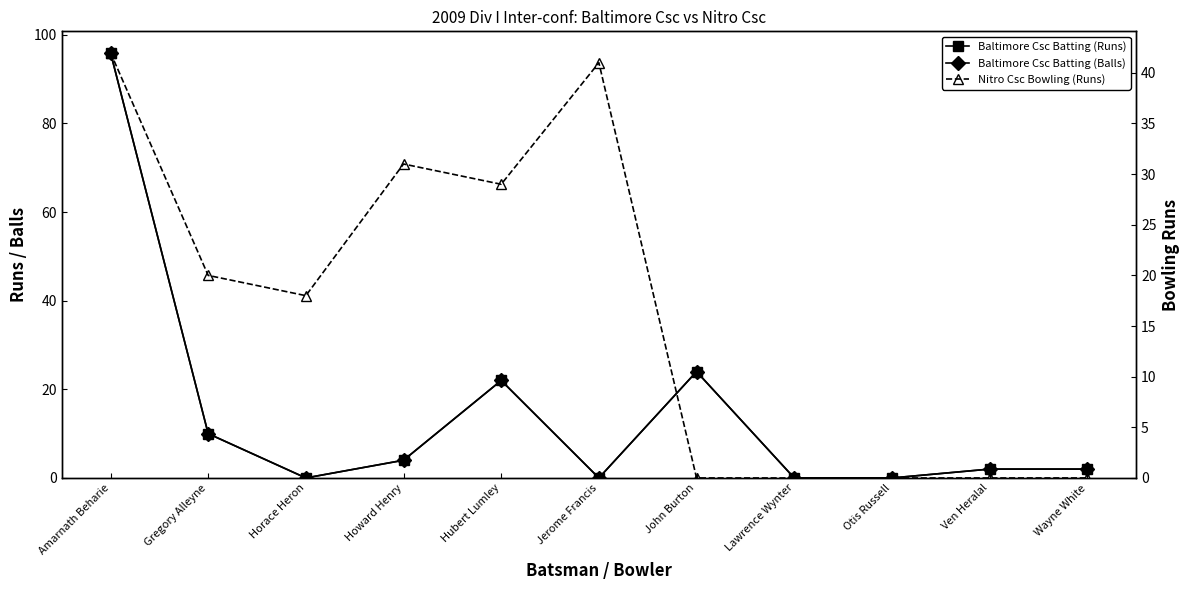

At which label does Baltimore Csc Batting (Runs) first exceed 2?

Amarnath Beharie